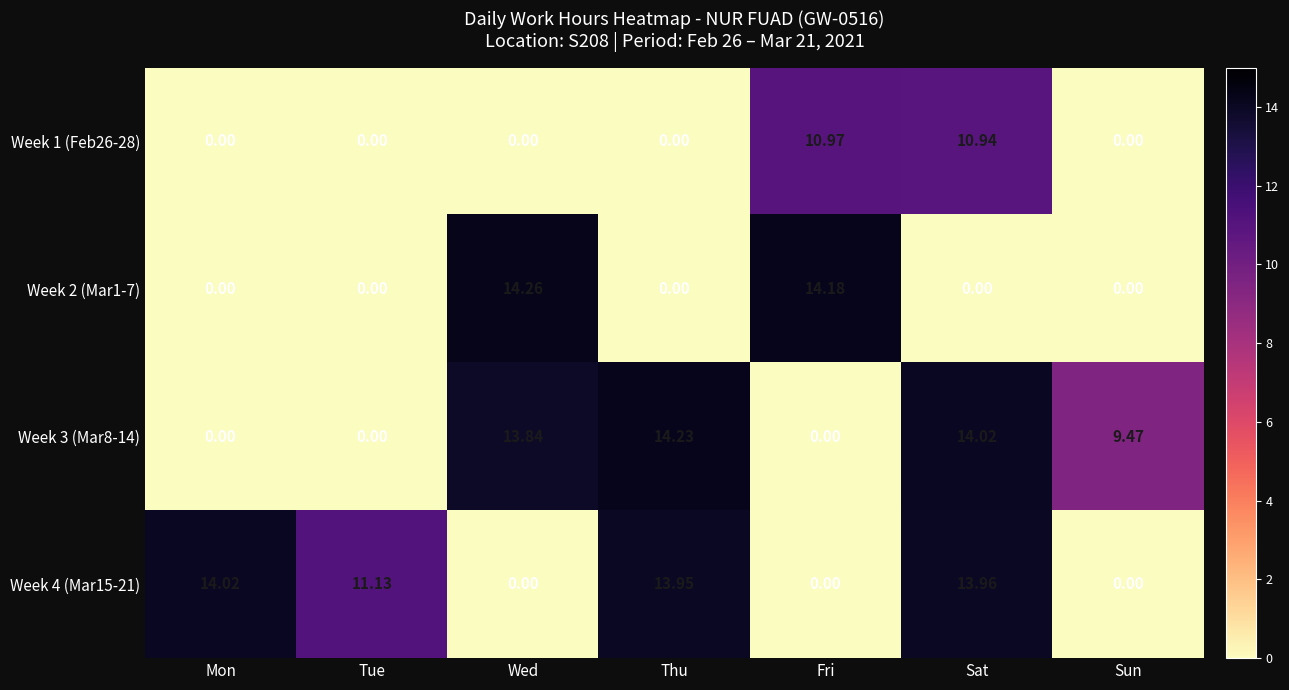

How many values in the Week 4 (Mar15-21) series exceed 11?

4